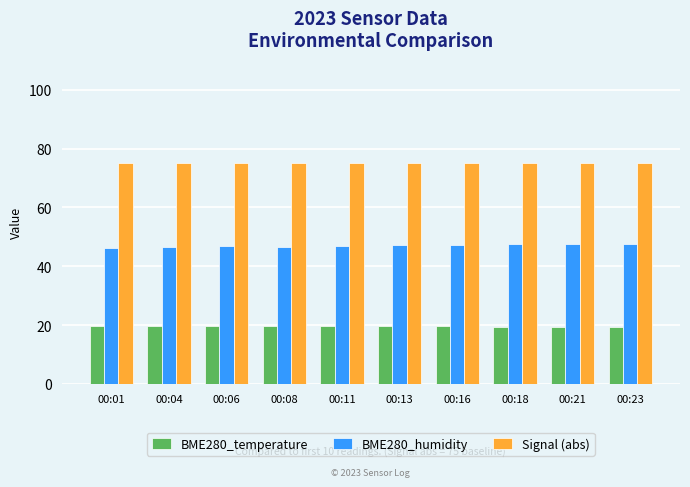

Rank the series by their average value, from lowest to highest.

BME280_temperature, BME280_humidity, Signal (abs)